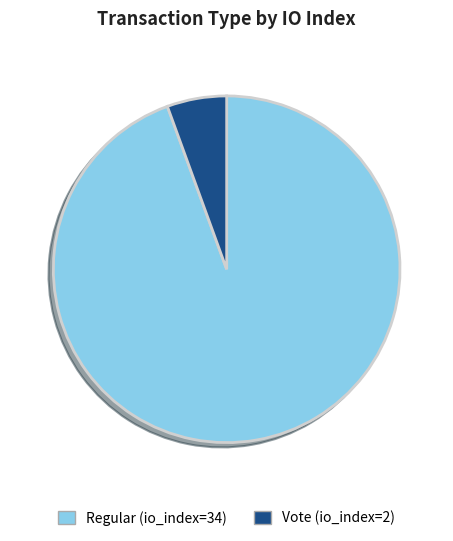

Count the number of slices in the pie.

2